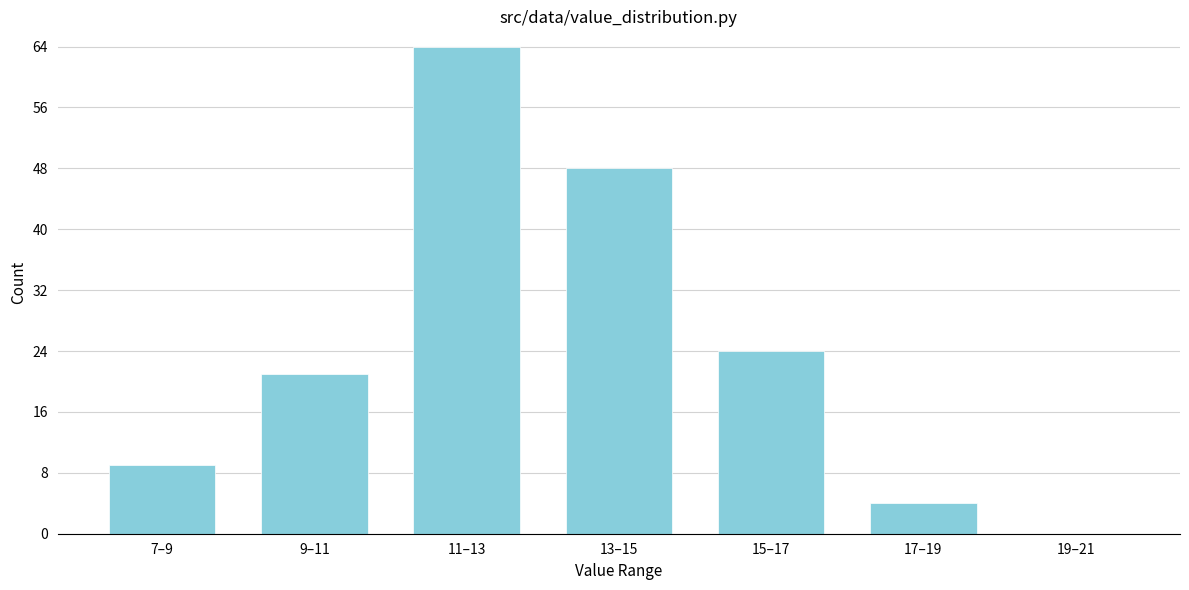

Reading right to left, extract all data points from this chart.

19–21=0	17–19=4	15–17=24	13–15=48	11–13=64	9–11=21	7–9=9